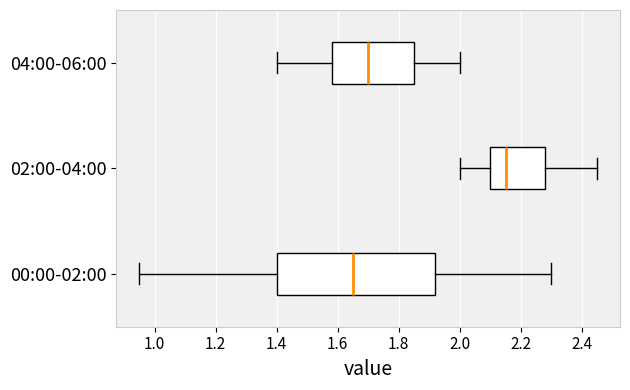

Which box has the furthest to the right median line?

02:00-04:00